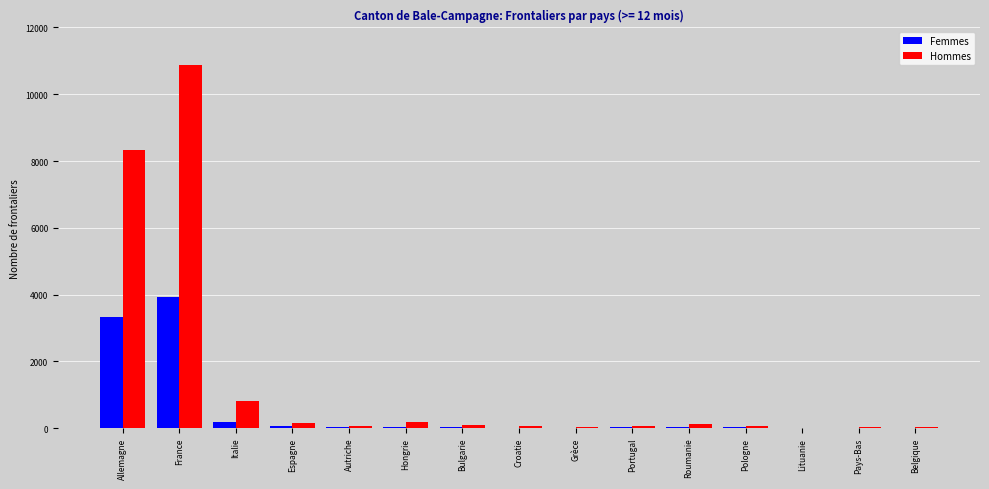

At which label is Hommes closest to 5447?

Allemagne